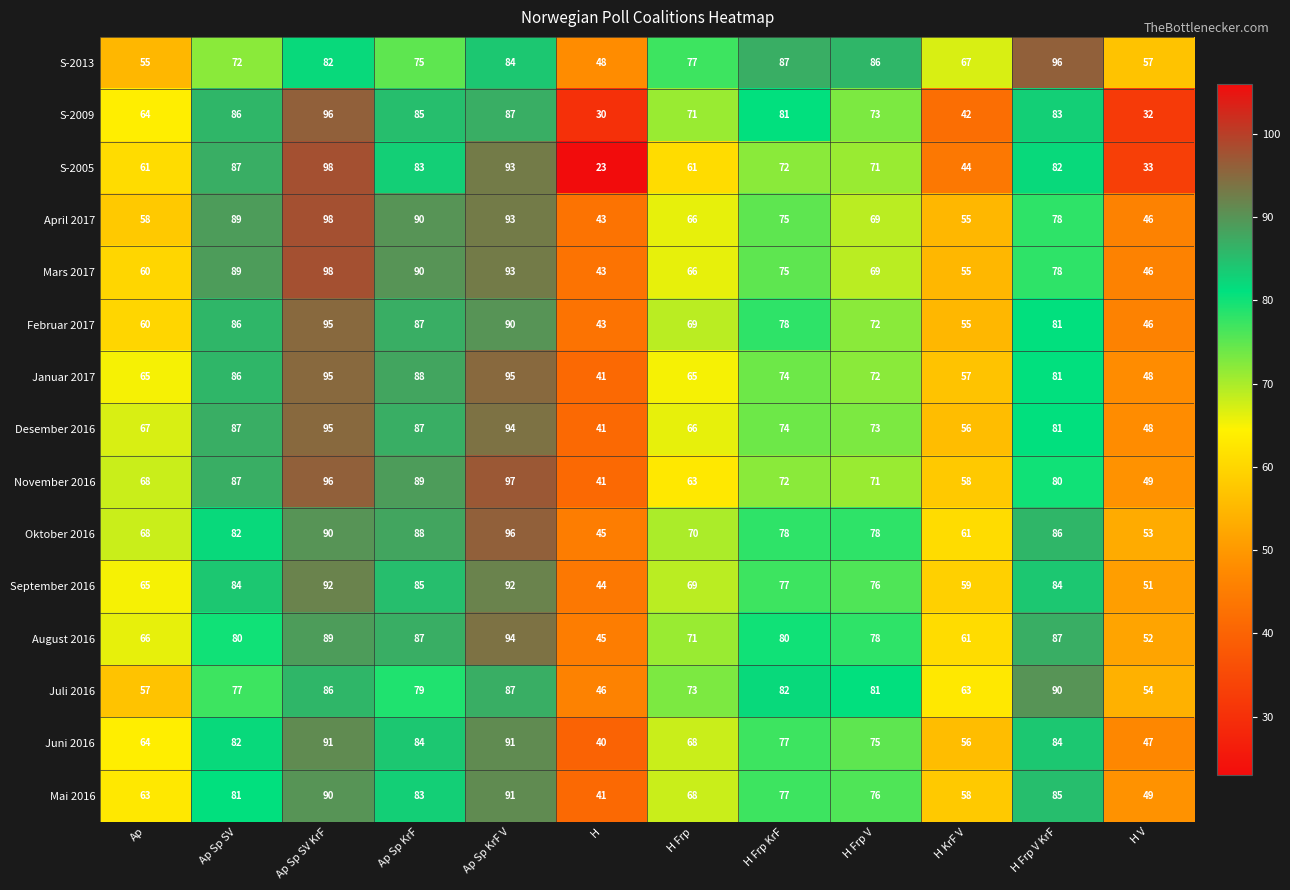

What is the sum of the S-2009 values at Ap Sp KrF V and H Frp KrF?

168